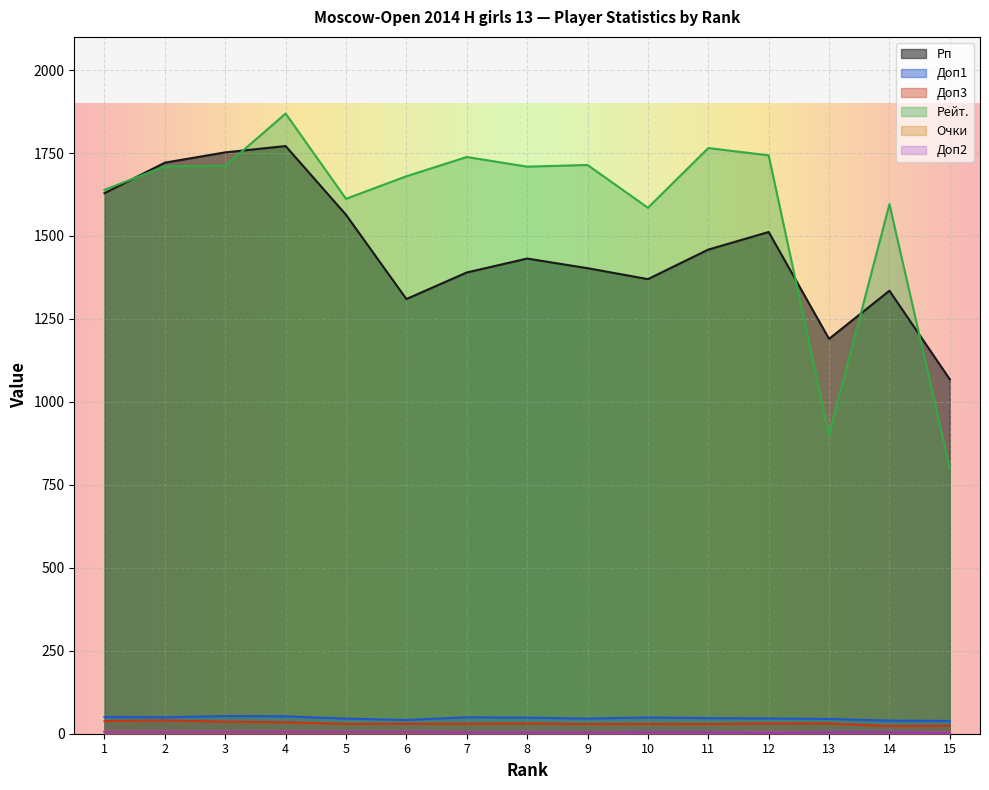

What is the value of the Доп3 point at the 1st from the left?

38.0